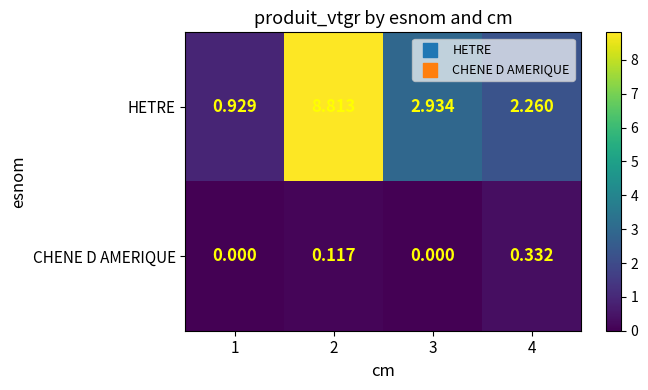

What is the spread (max minus min) of values at 4?

1.9